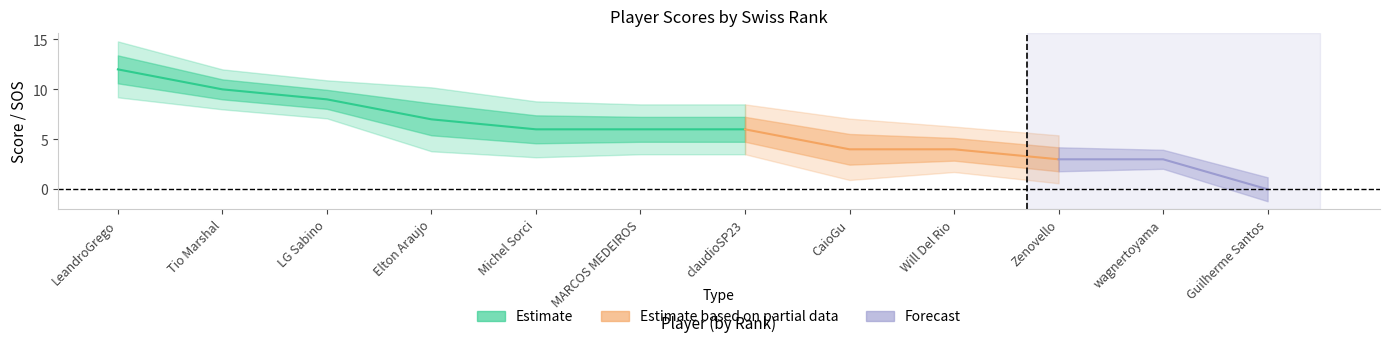

True or false: swiss_rank has more than 0 interior local peaks.

False